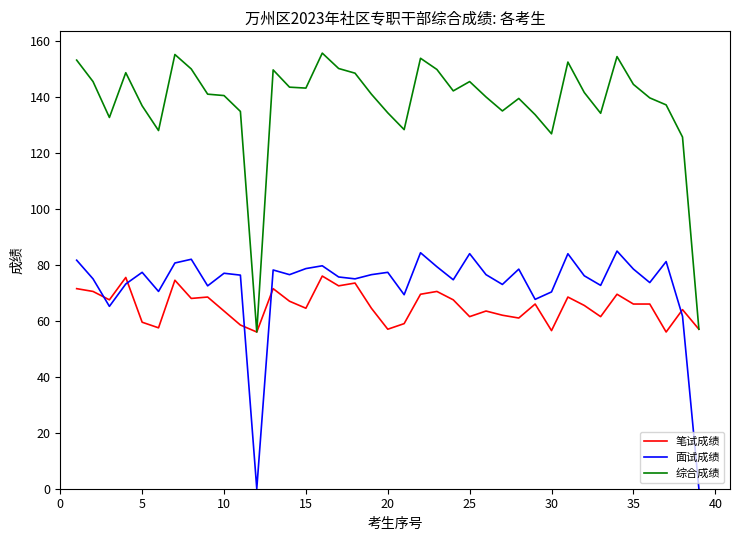

True or false: 综合成绩 and 面试成绩 cross at least once.

False